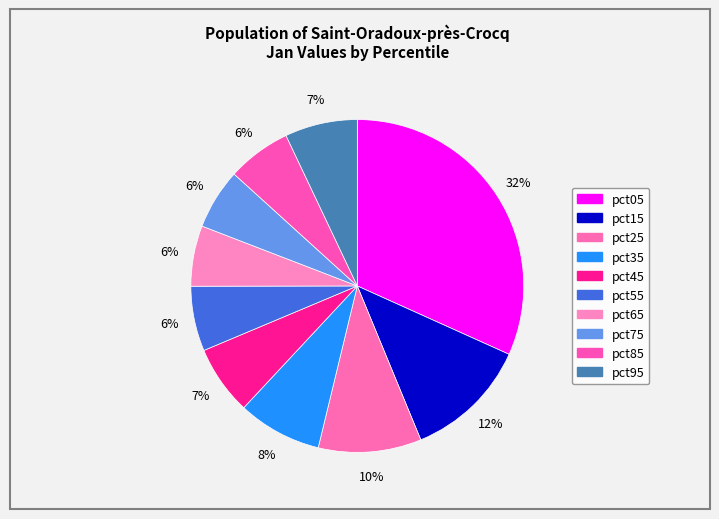

Is the sum of pct85 and pct95 greater than half?

No